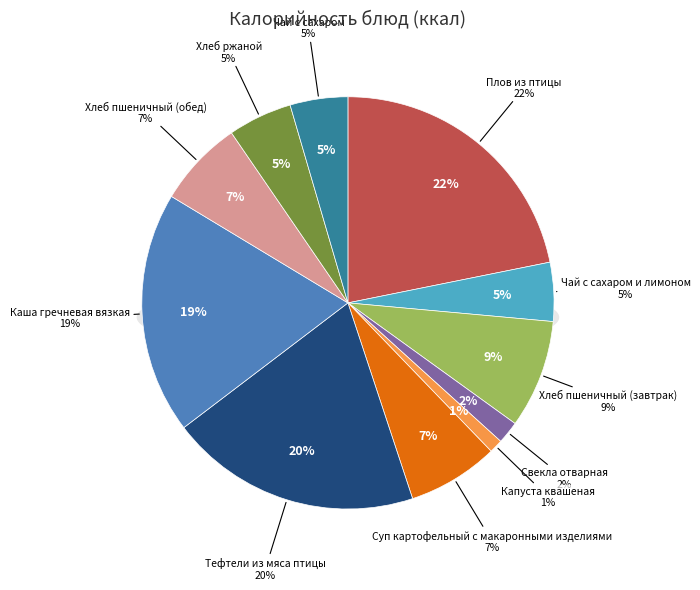

To the nearest percent, what is the combined percentage of Плов из птицы and Хлеб пшеничный (обед)?

29%